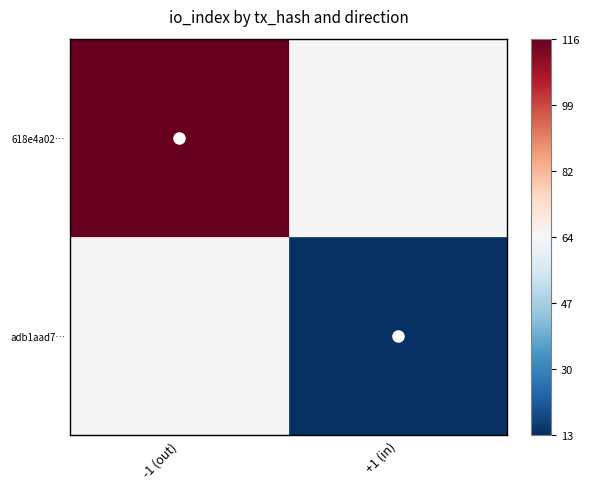

Reading right to left, what are all the values shown in this chart?

618e4a021a16609068822a7a4e6aec2747f1908: 116	-1
adb1aad7c99d9a5738bb29009837903e143e7c6: 13	1